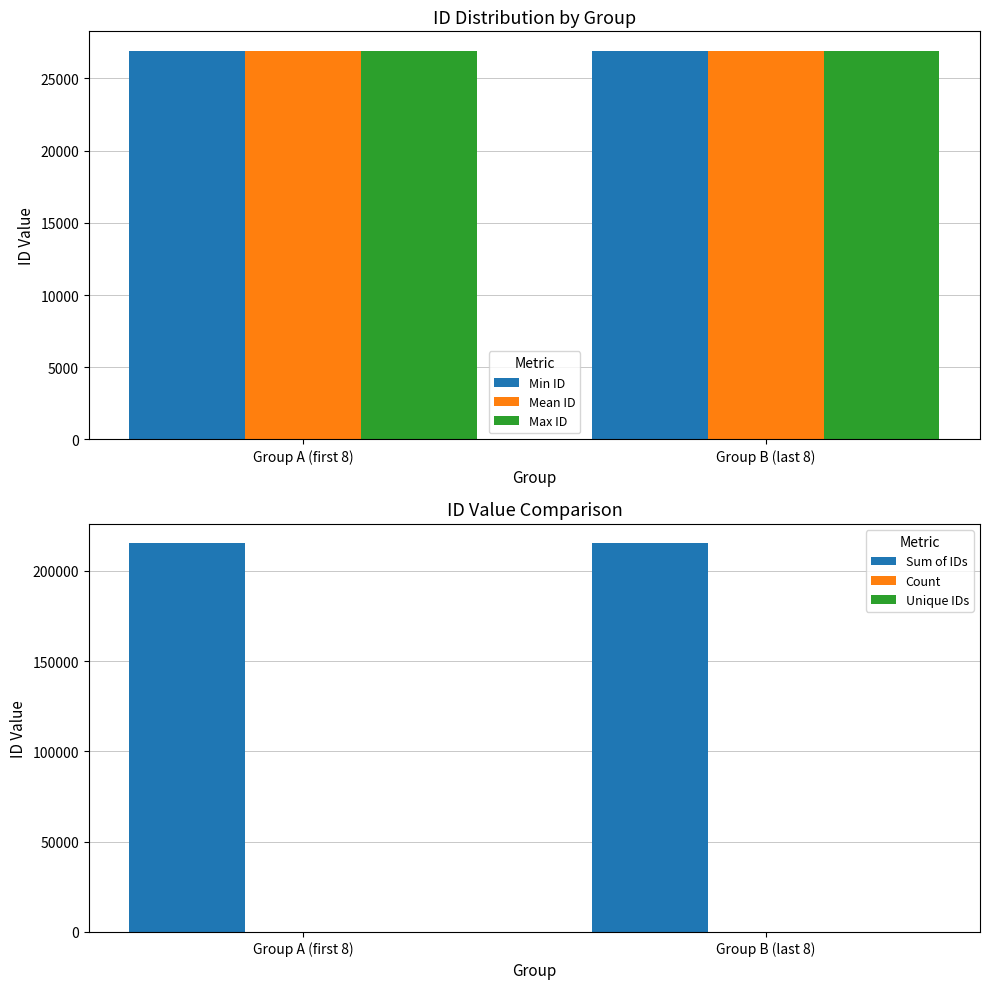

Between Group A (first 8) and Group B (last 8), which is larger?

Group B (last 8)